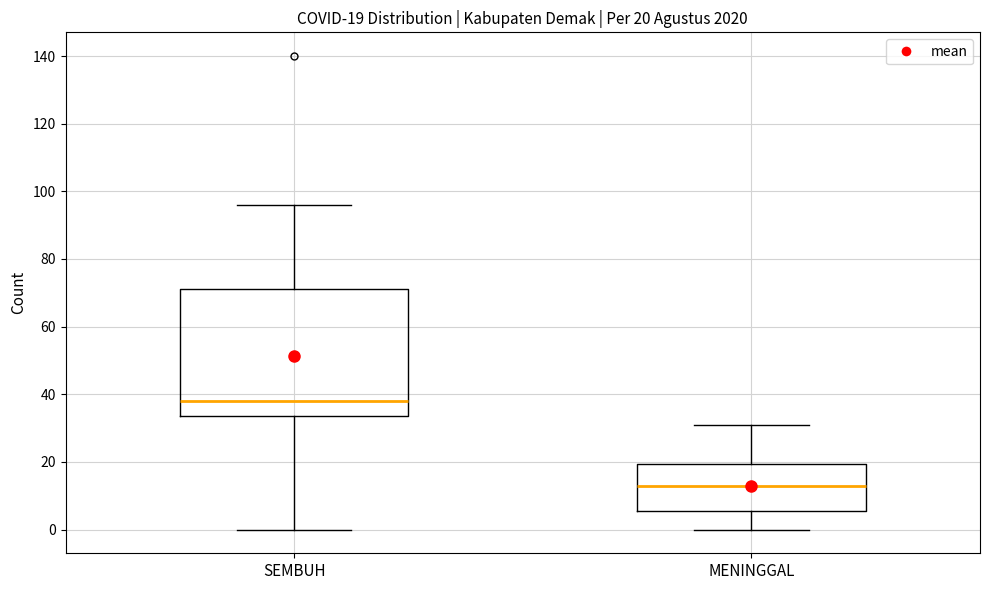

Comparing the boxes themselves (not the whiskers), which one is the tallest?

SEMBUH